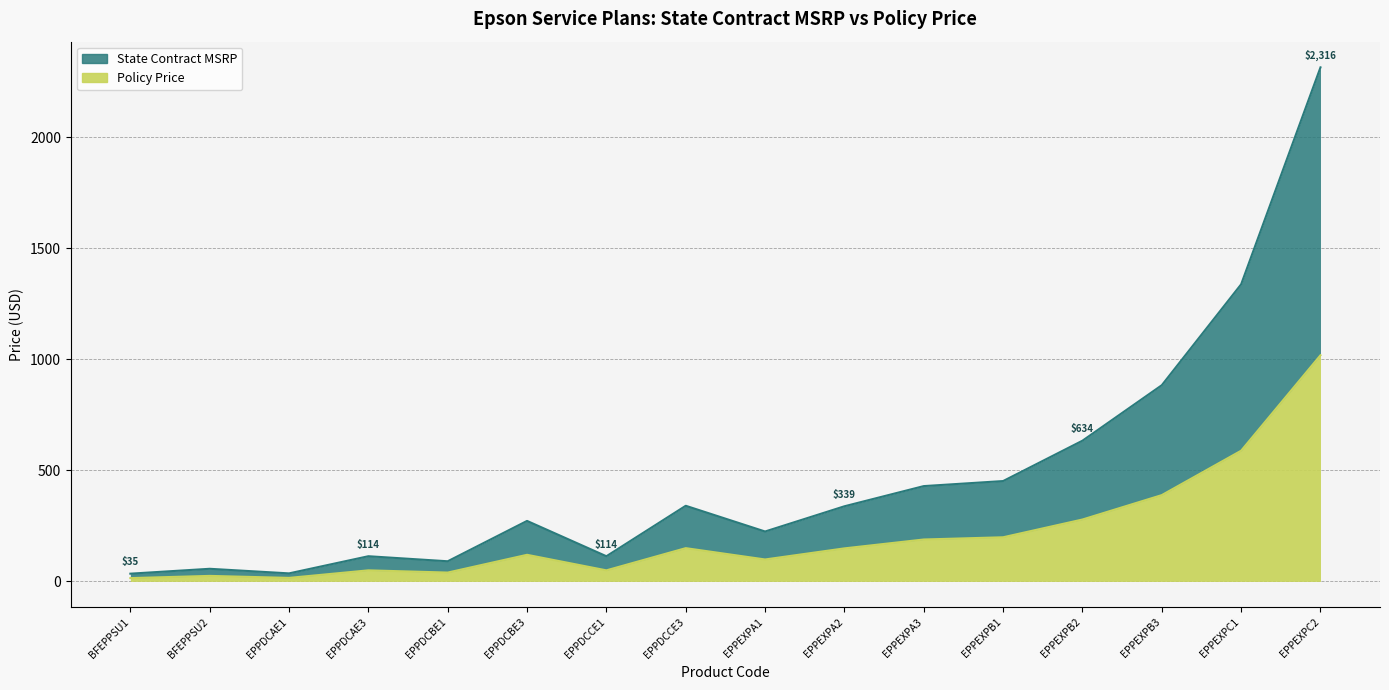

Which series has the widest spread of values?

State Contract MSRP